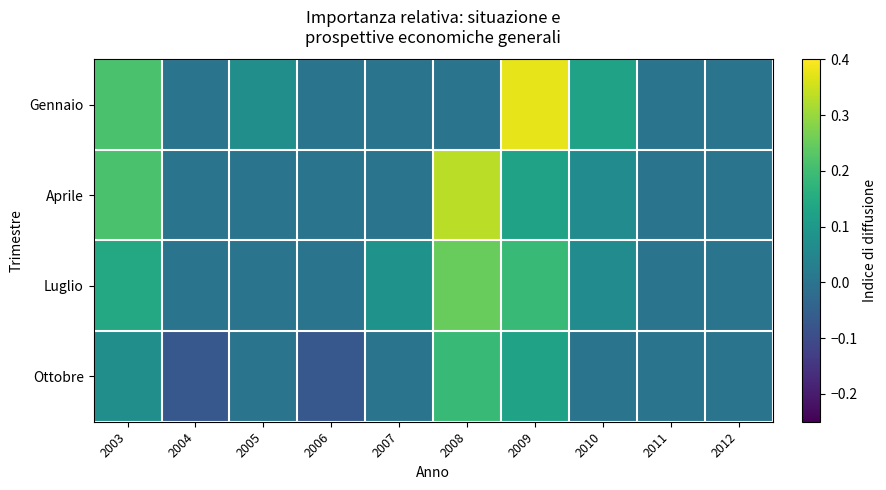

Rank the series at 2003 from lowest to highest value.

Ottobre, Luglio, Gennaio, Aprile